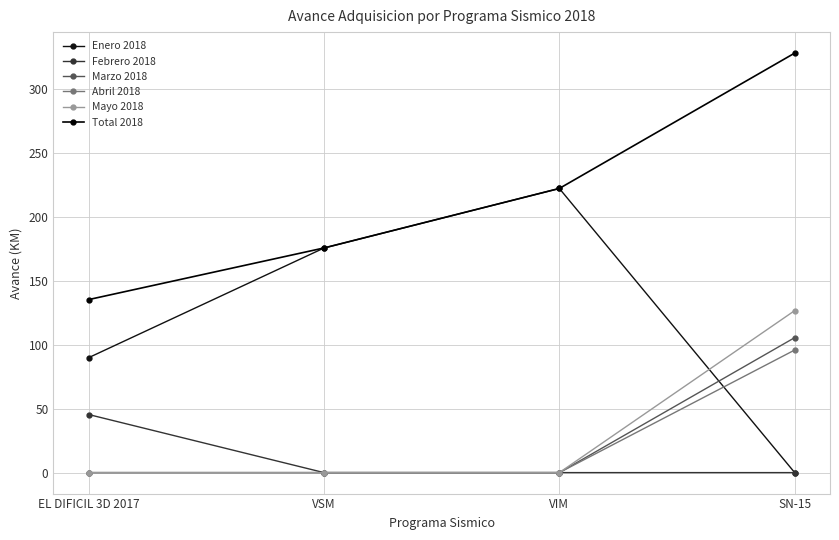

True or false: Mayo 2018 has more than 1 points higher than both neighbors.

False